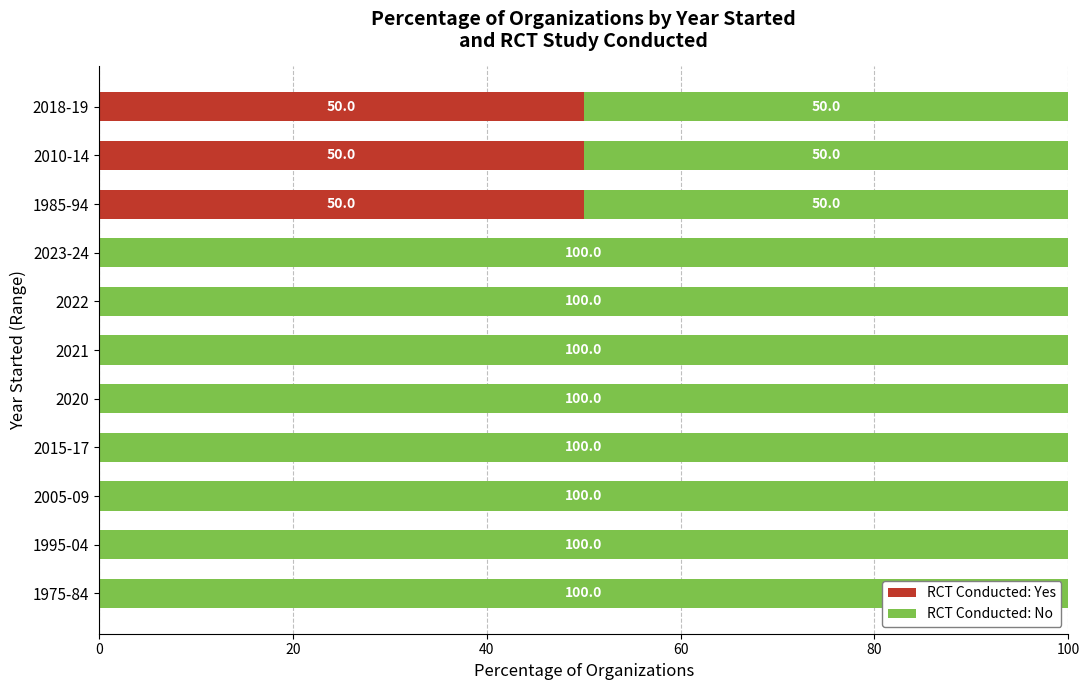

What is the maximum value for RCT Conducted: Yes?

50